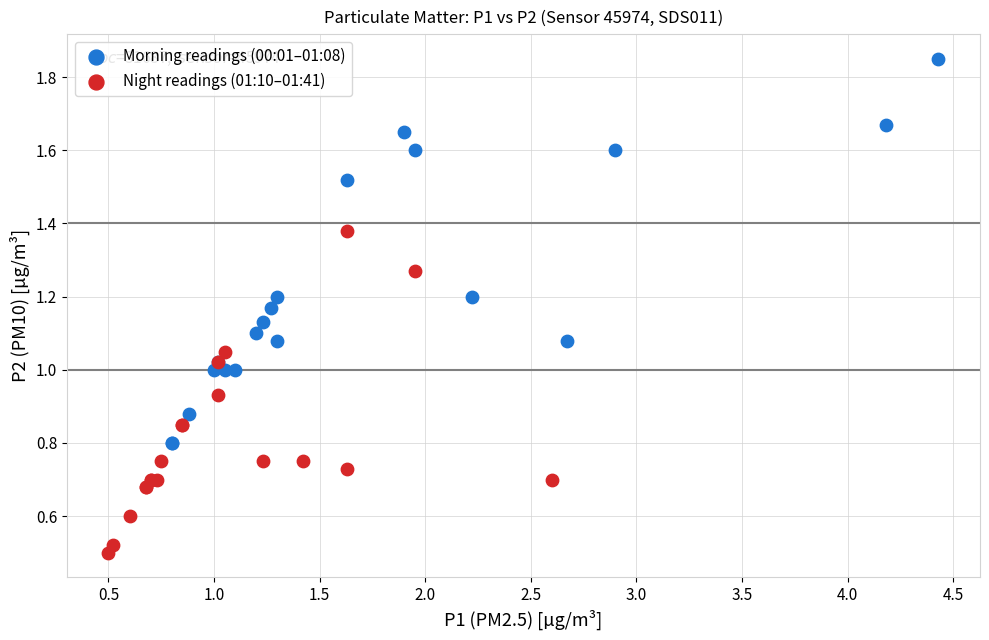

Which series reaches the minimum Y coordinate?

Night readings (01:10–01:41)